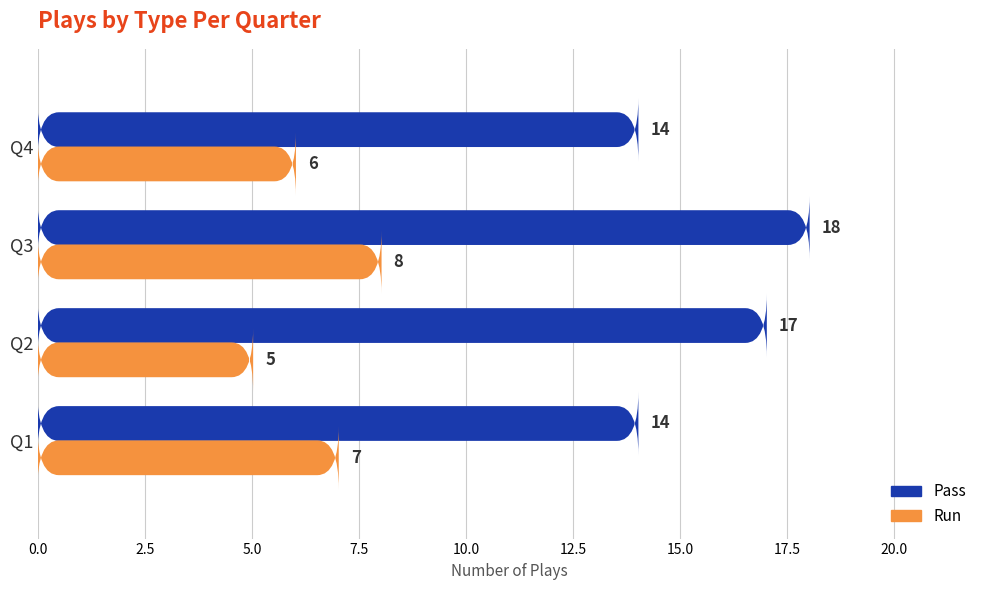

List the series in order of their overall mean, lowest first.

run, pass